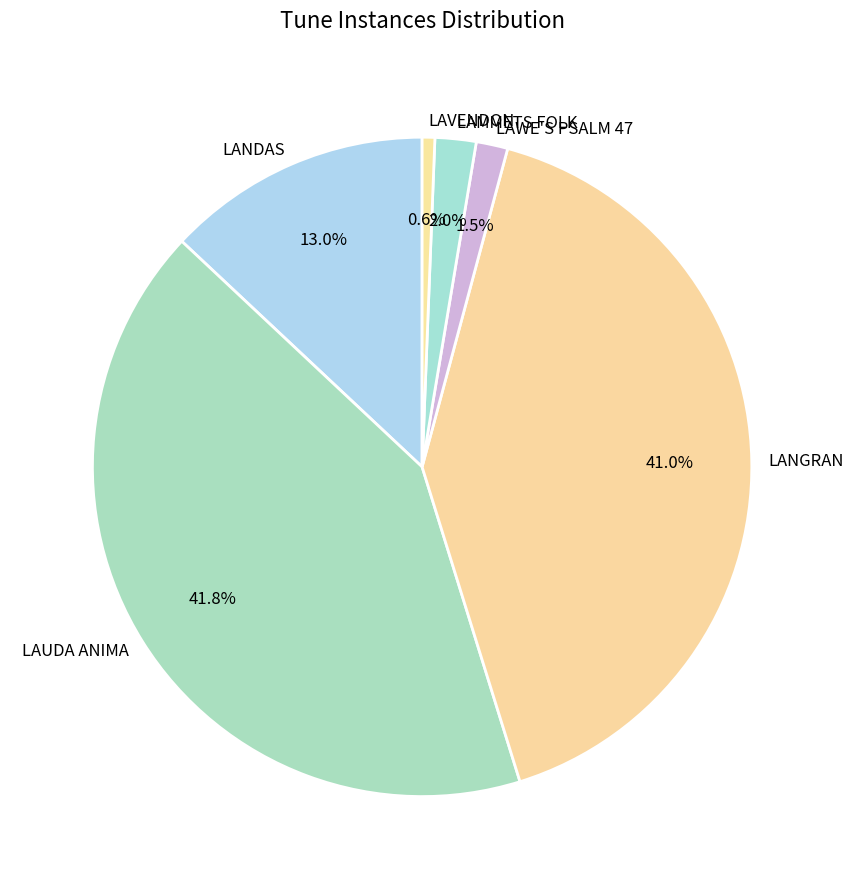

Approximately how many times larger is the value at LAMMETS FOLK compared to LANDAS?

0.2